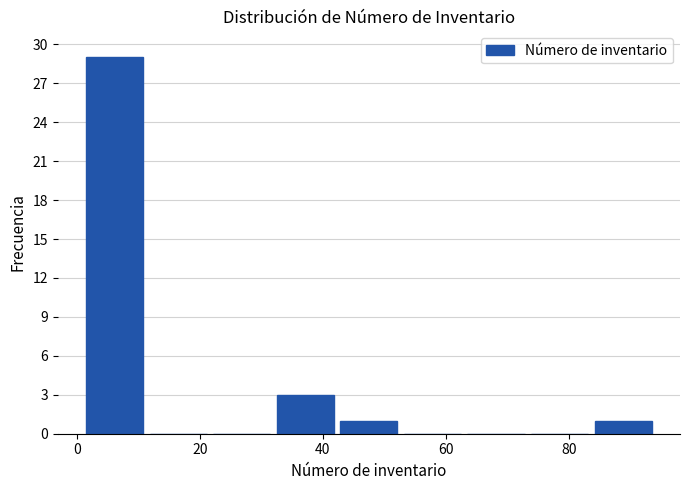

Reading left to right, transcribe this chart: for each bar, give the range it covers on the x-axis and its height. Neither the bar edges nor the heights are printed on the chart, so give them approximately, as read against the axes.

2 to 12: 29
12 to 22: 0
22 to 32: 0
32 to 42: 3
42 to 52: 1
52 to 64: 0
64 to 74: 0
74 to 84: 0
84 to 94: 1